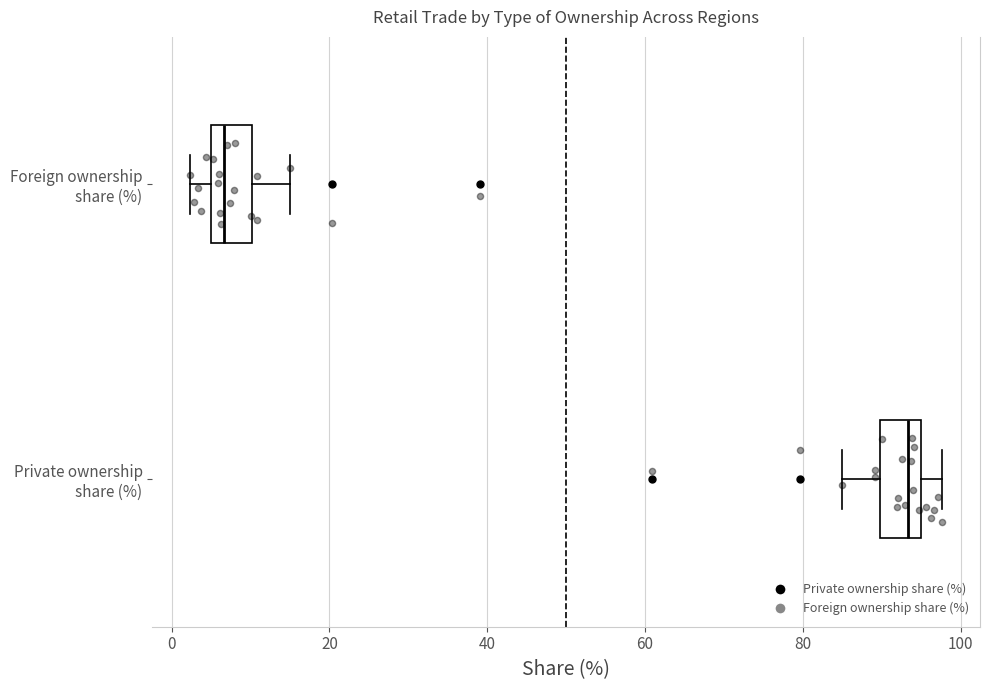

Where does the left whisker of the box for Private ownership share (%) end on the x-axis? The values are not printed on the chart, so give them approximately, as read against the axis.

86